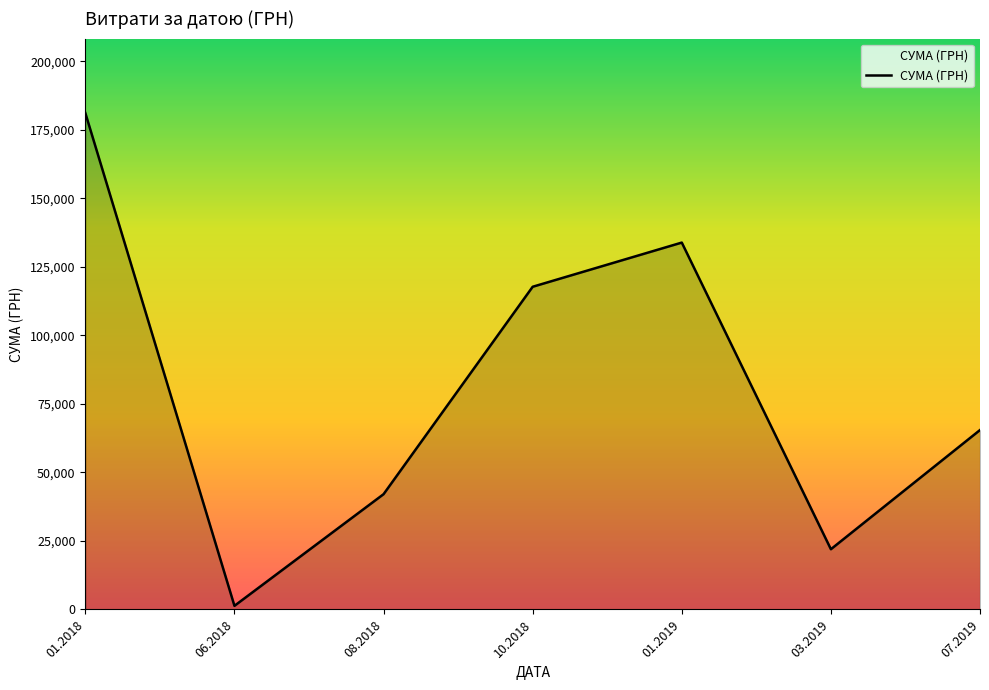

What is the sum of all values?

563409.0